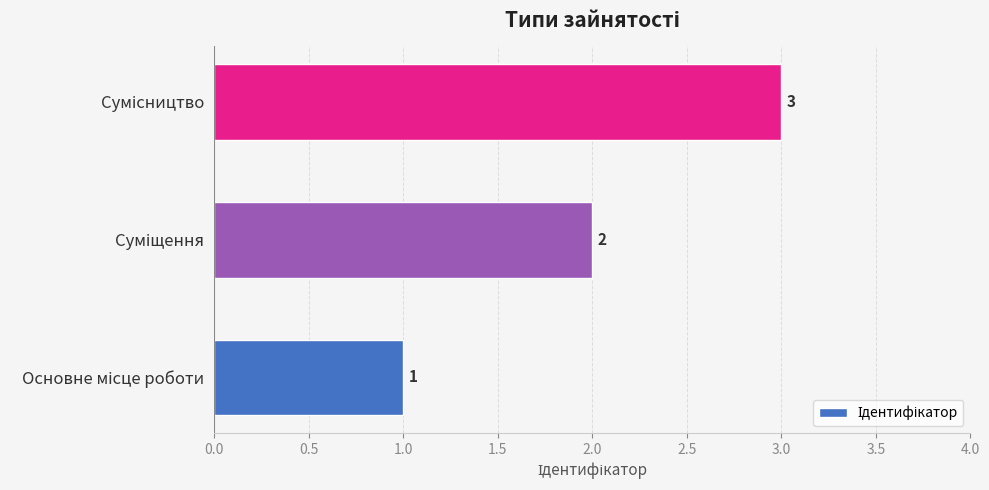

What is the sum of all values?

6